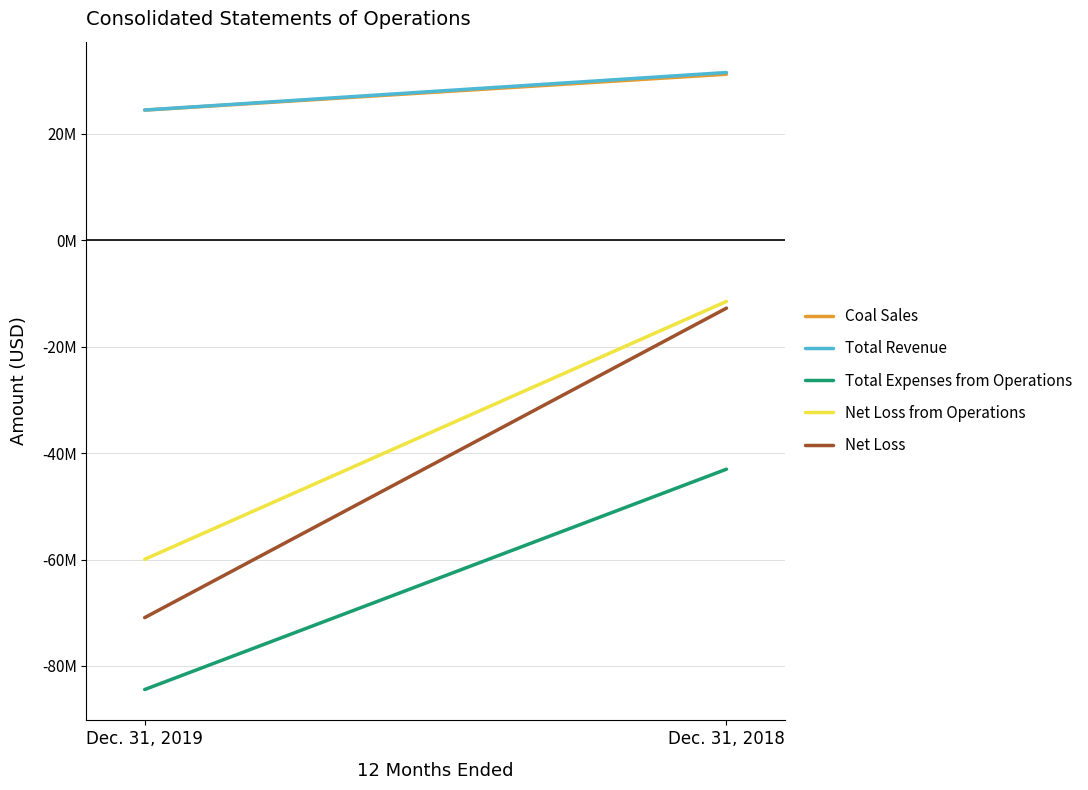

What is the difference between the Total Revenue values at Dec. 31, 2019 and Dec. 31, 2018?

7047118